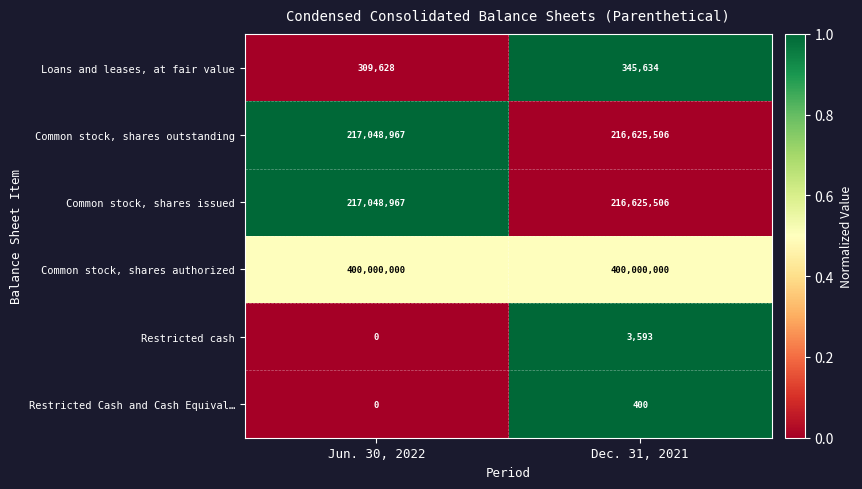

Where is Common stock, shares issued nearest to the value 216837236?

Dec. 31, 2021